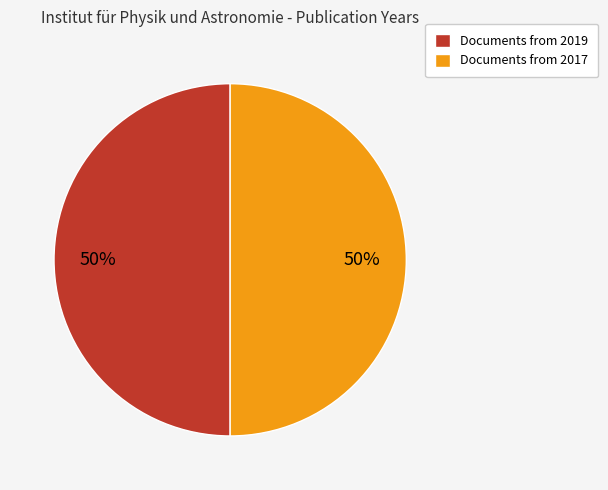

To the nearest percent, what percentage of the pie is Documents from 2019?

50%